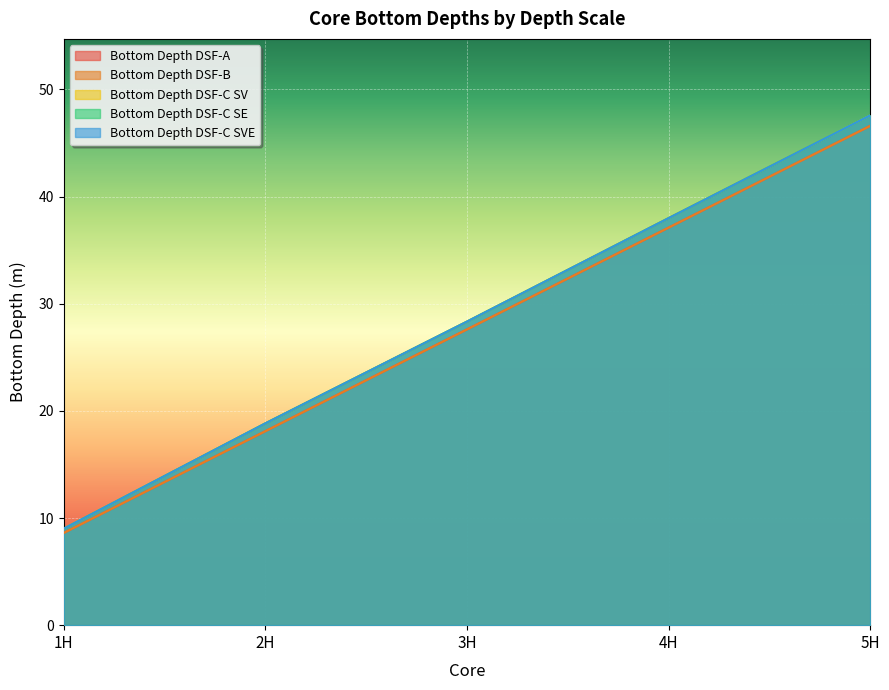

True or false: Bottom Depth DSF-B and Bottom Depth DSF-A cross at least once.

False